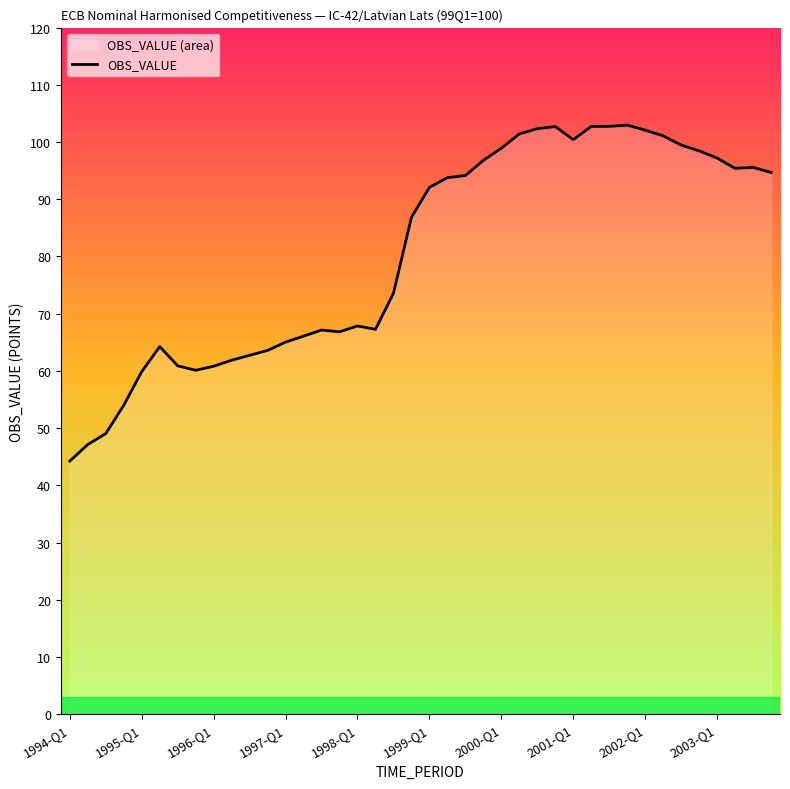

Which category has the lowest value across all series?

1994-Q1